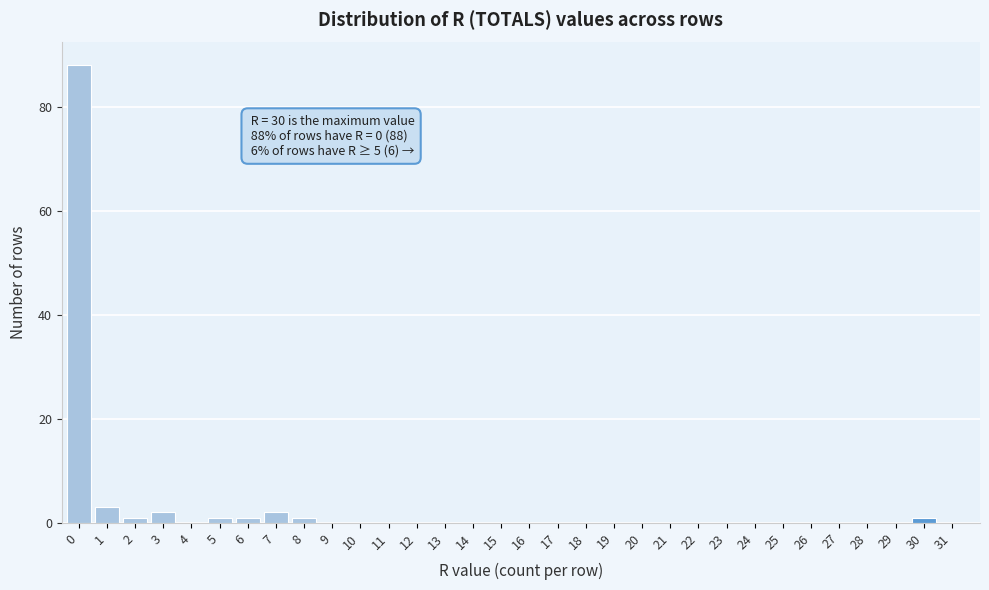

What is the sum of all values?

100